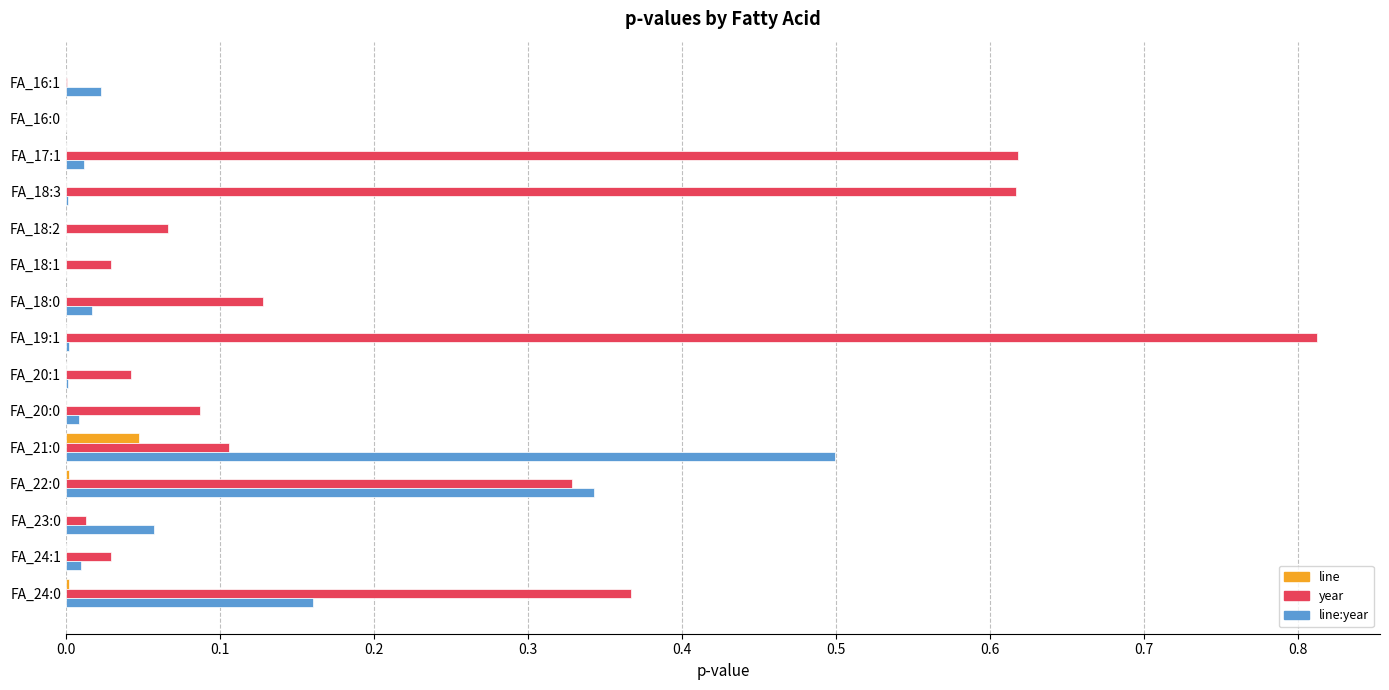

Which series has the largest range (max minus min)?

year